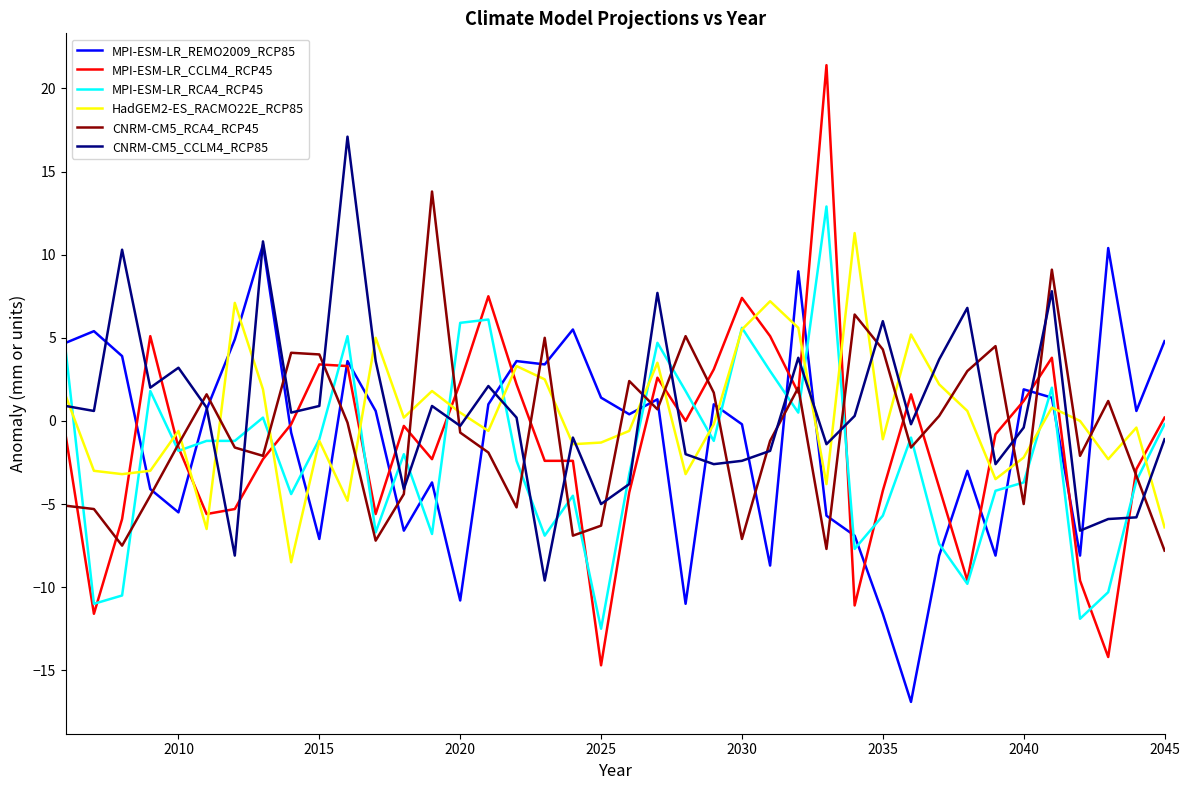

Which series has the largest range (max minus min)?

MPI-ESM-LR_CCLM4_RCP45